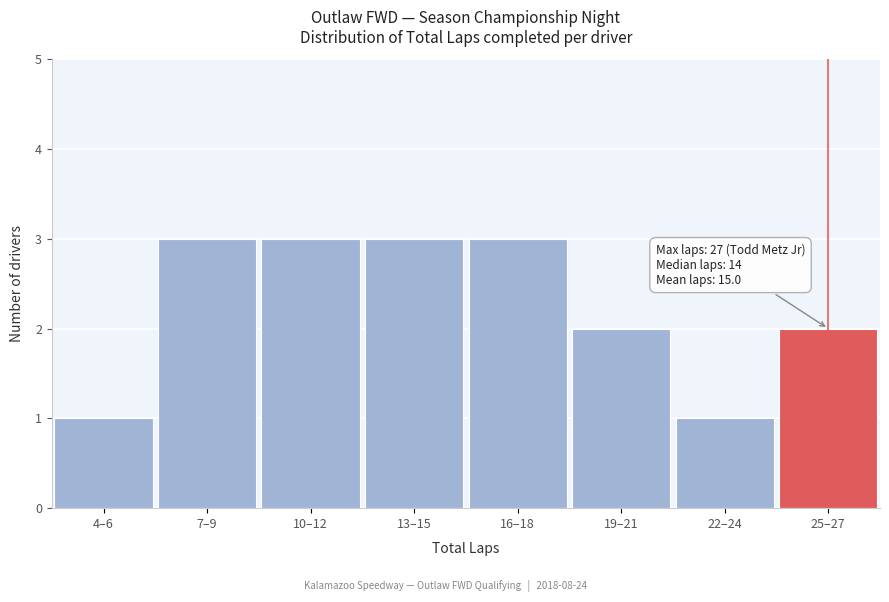

Reading left to right, list all the values displayed in this chart.

4–6=1	7–9=3	10–12=3	13–15=3	16–18=3	19–21=2	22–24=1	25–27=2